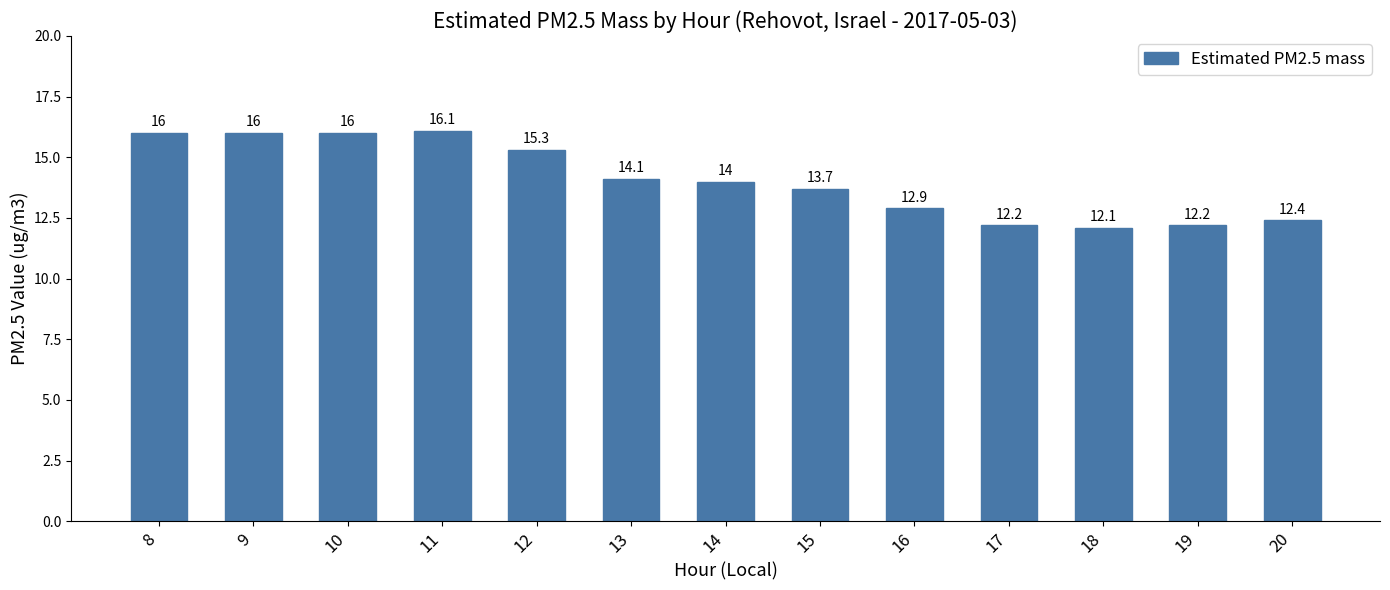

The chart shows a value of 28.2 at 8. True or false?

False